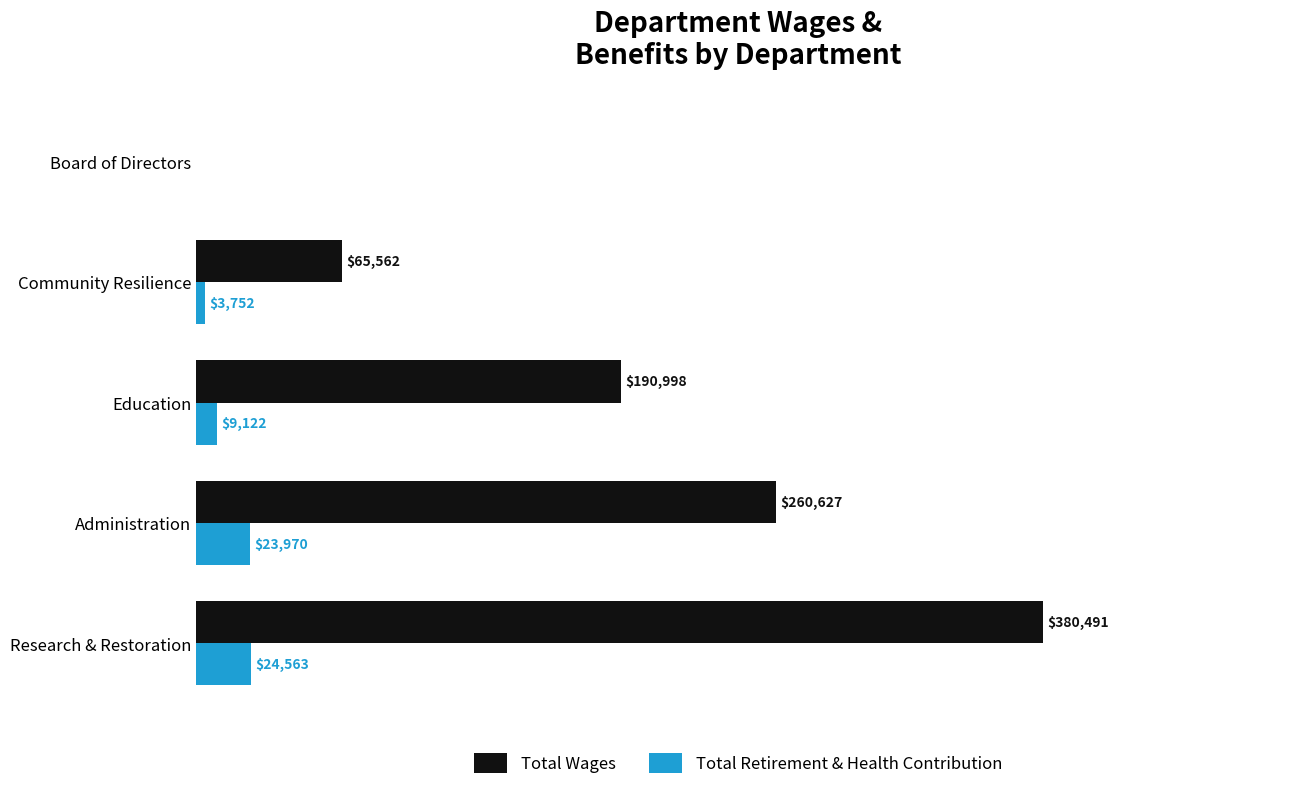

Which category has the highest value across all series?

Research & Restoration